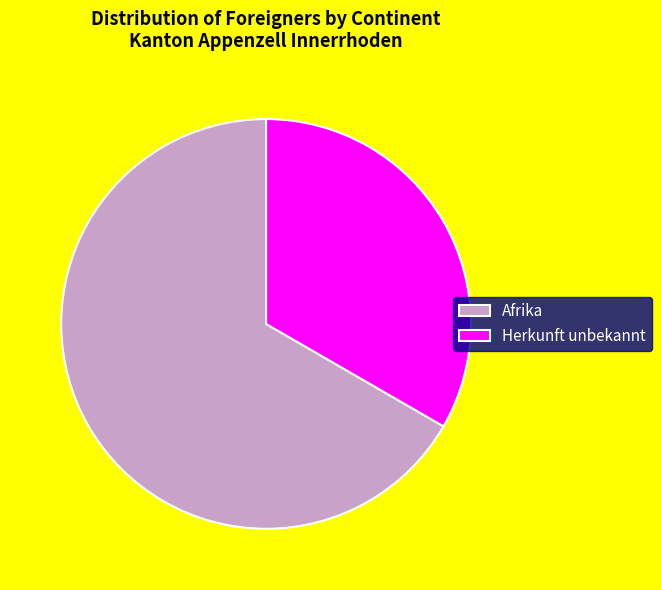

Do Afrika and Herkunft unbekannt together represent more than half of the pie?

Yes